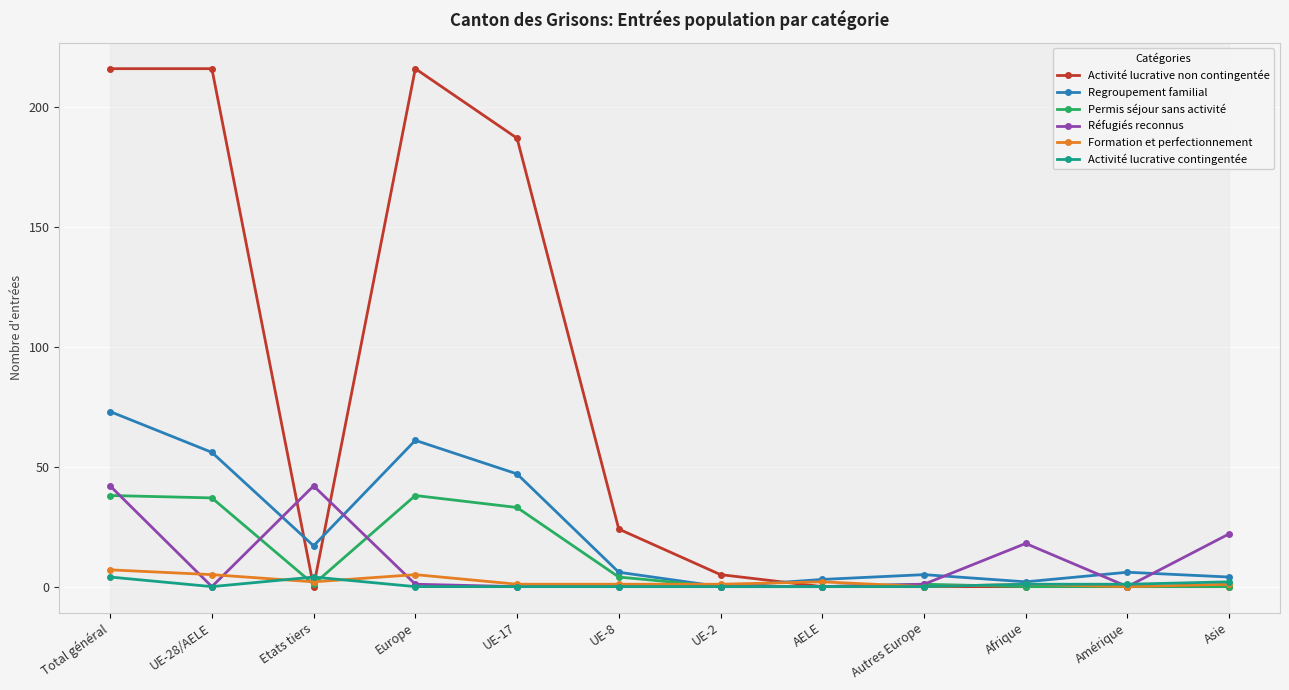

What is the difference between the Formation et perfectionnement values at Europe and UE-2?

4